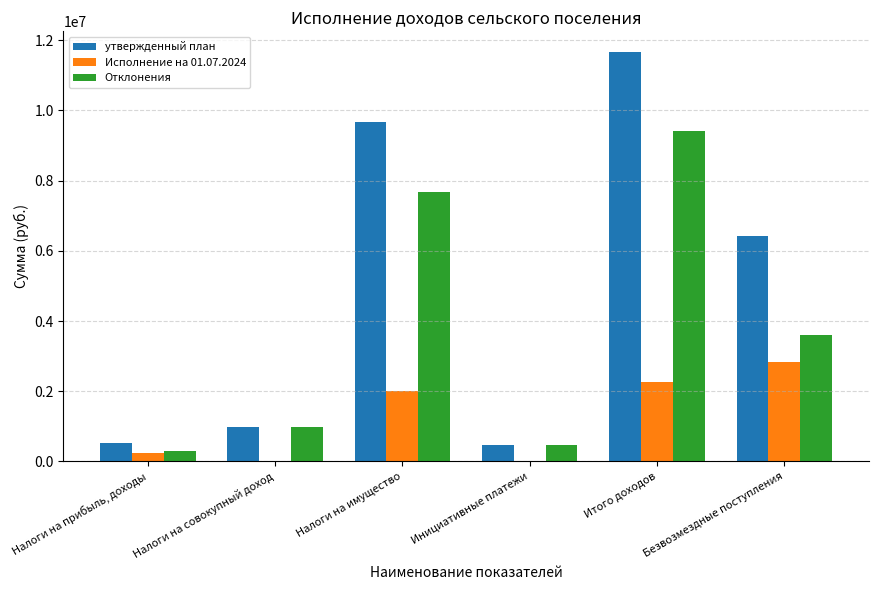

What is the spread (max minus min) of values at Итого доходов?

9414652.1